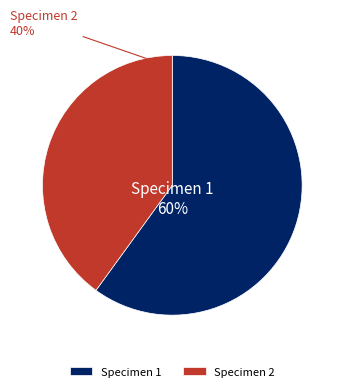

What is the majority slice?

Specimen 1